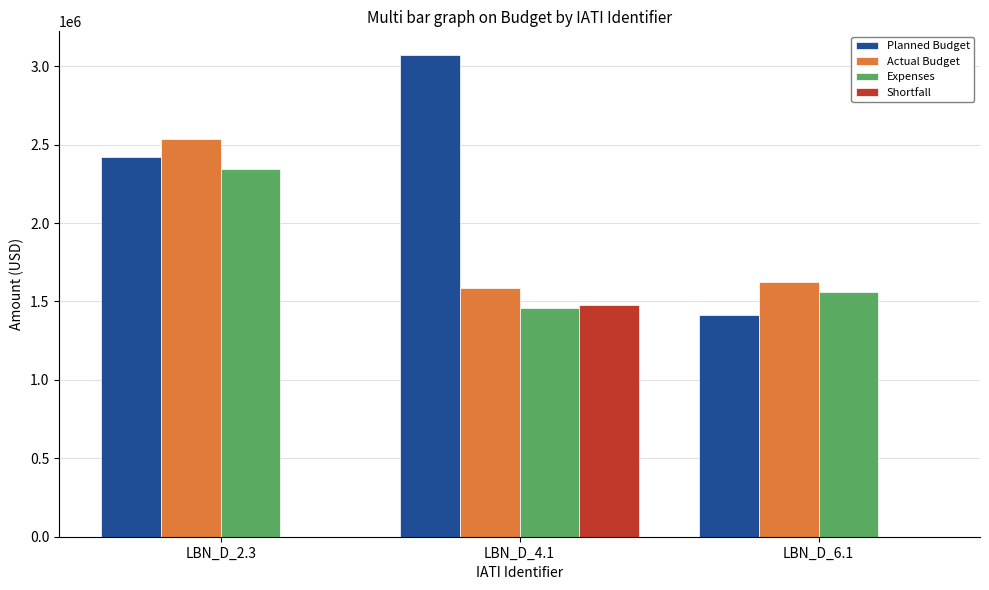

How many groups of bars are there?

3